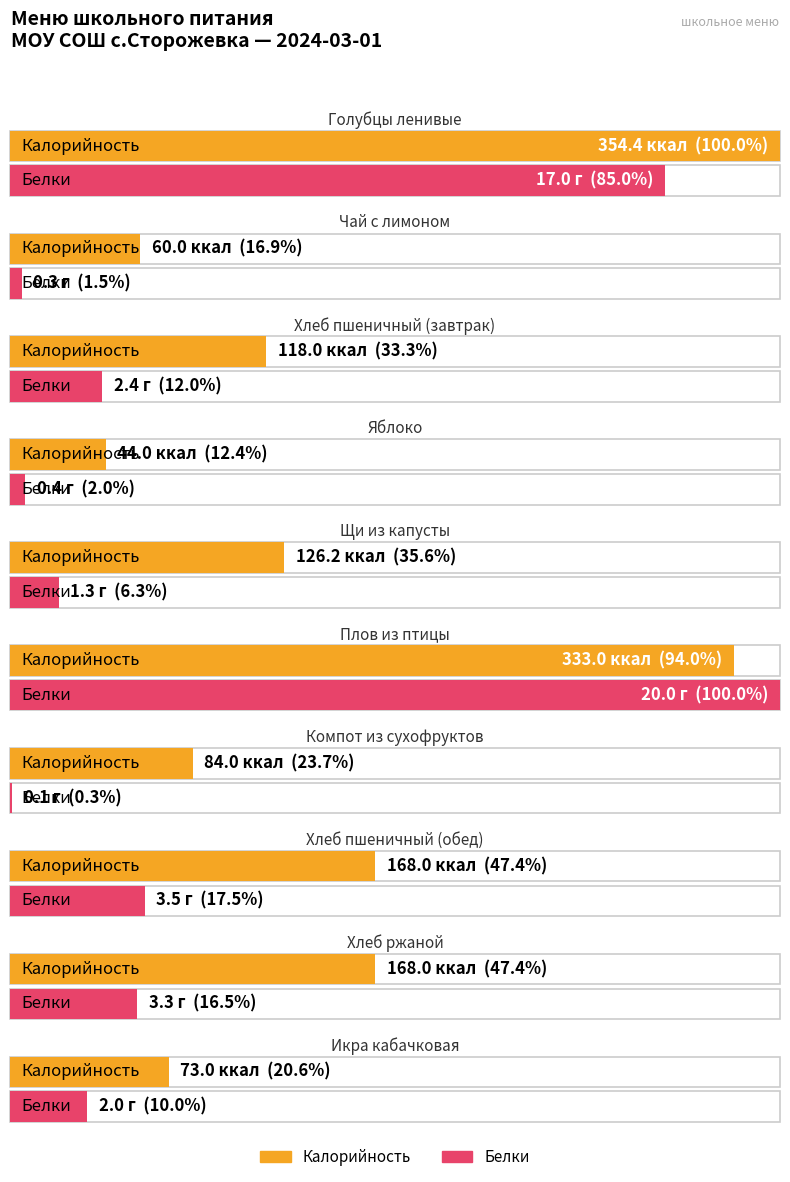

Is it true that Калорийность equals 69.1 at Хлеб пшеничный (обед)?

False